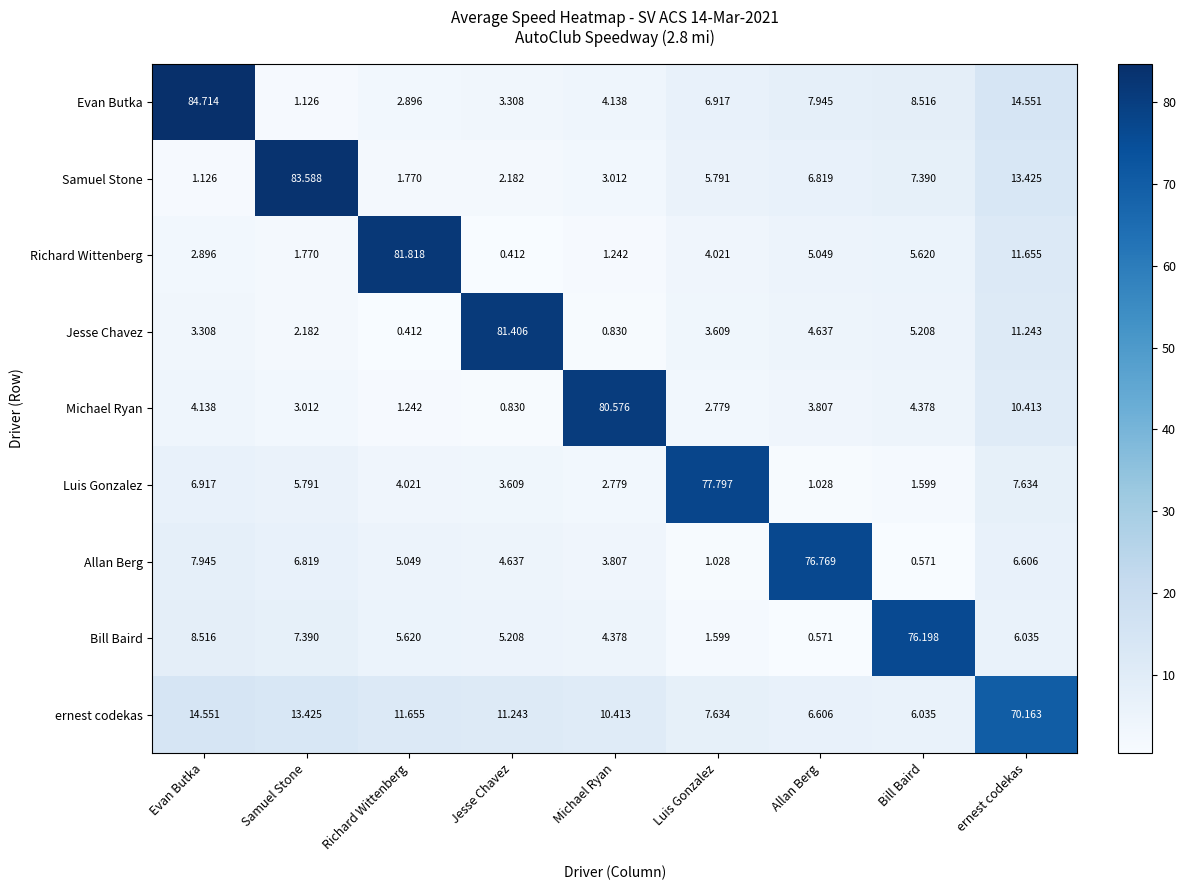

At which label is Samuel Stone closest to 42?

ernest codekas